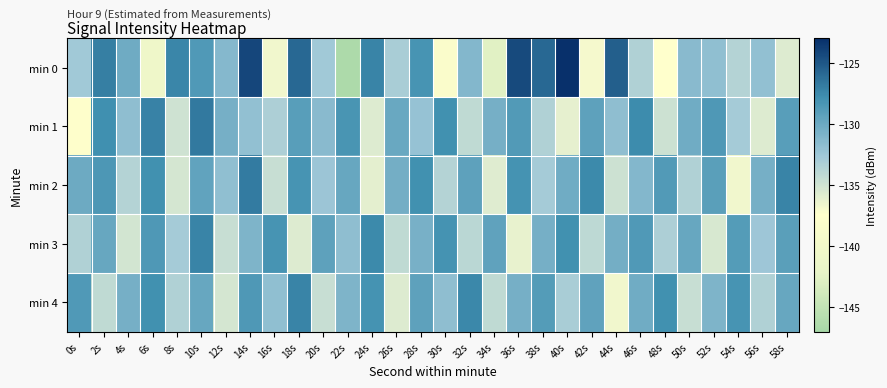

Between 8s and 56s, which series saw the biggest shift?

min 2